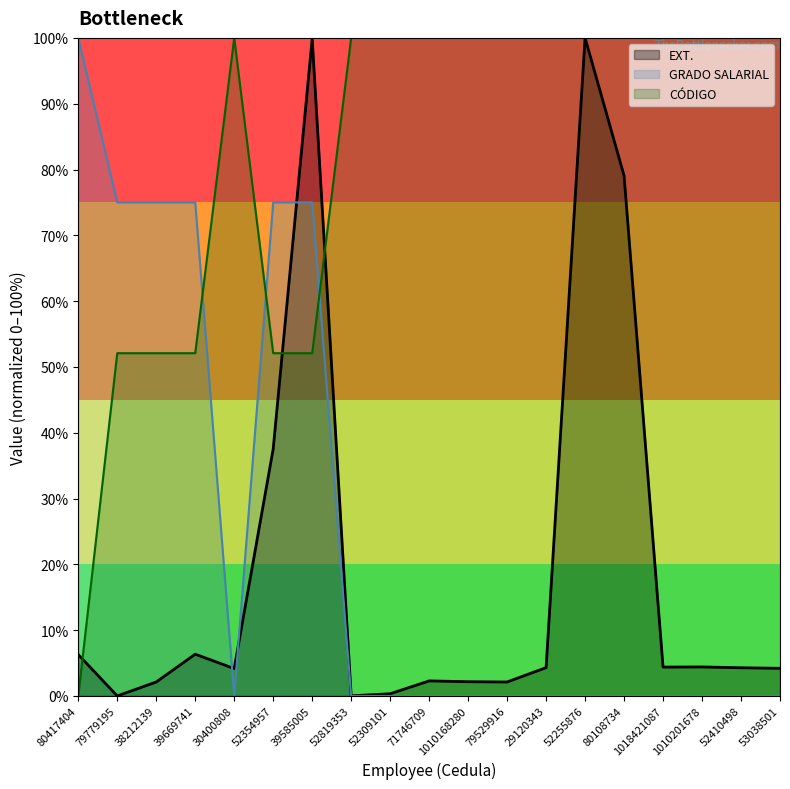

Which category has the highest value in the EXT. series?

52255876